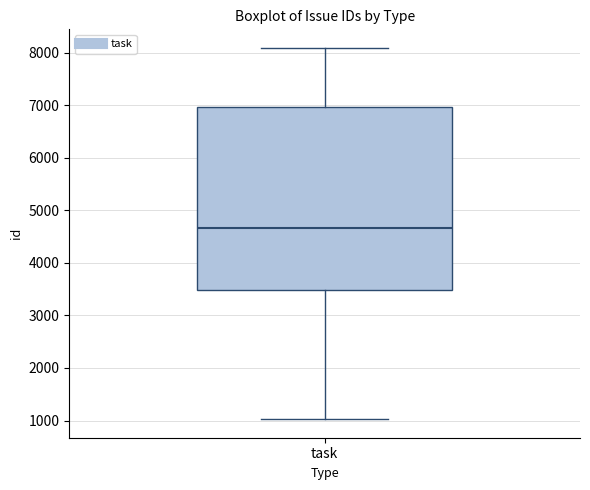

Read this box plot against the y-axis: the position of the median line, the range covered by the box, and the ends of both whiskers. The values are not printed on the chart, so give them approximately, as read against the axis.

median 4700, box 3500 to 7000, whiskers 1000 to 8100